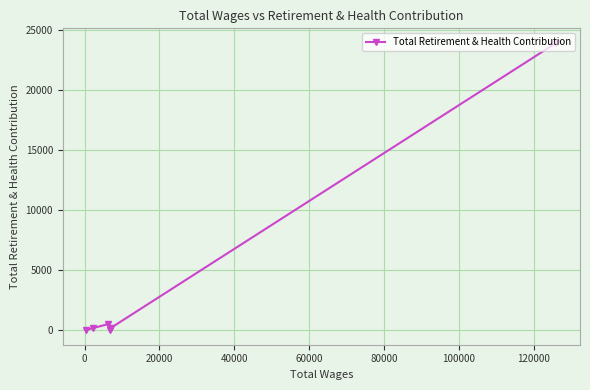

What is the average value?

4153